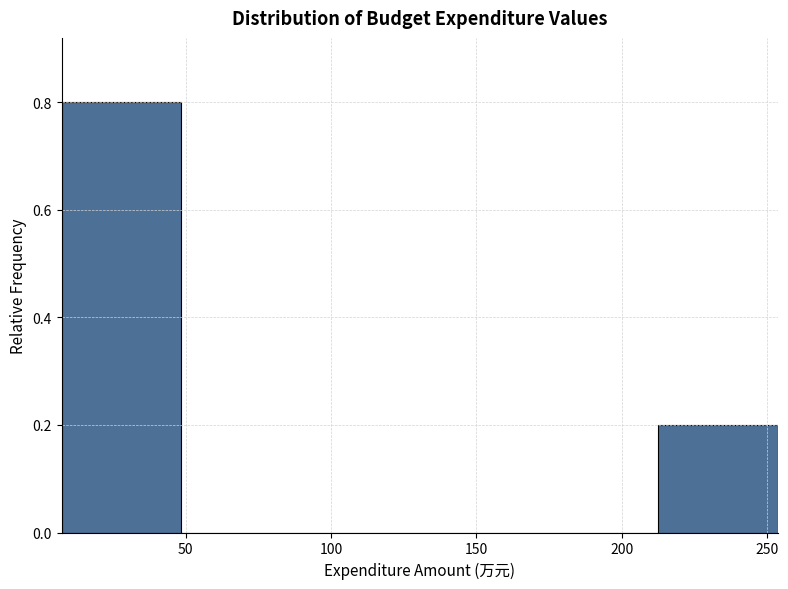

Over which range of the x-axis is the bar tallest?

5 to 50